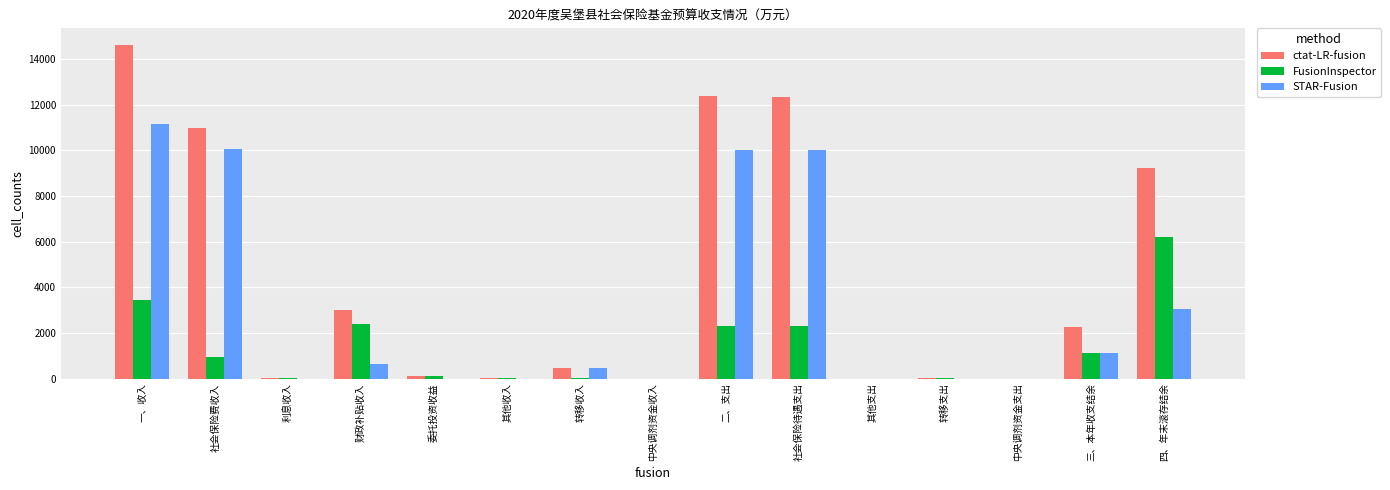

What is the highest value of the FusionInspector series?

6186